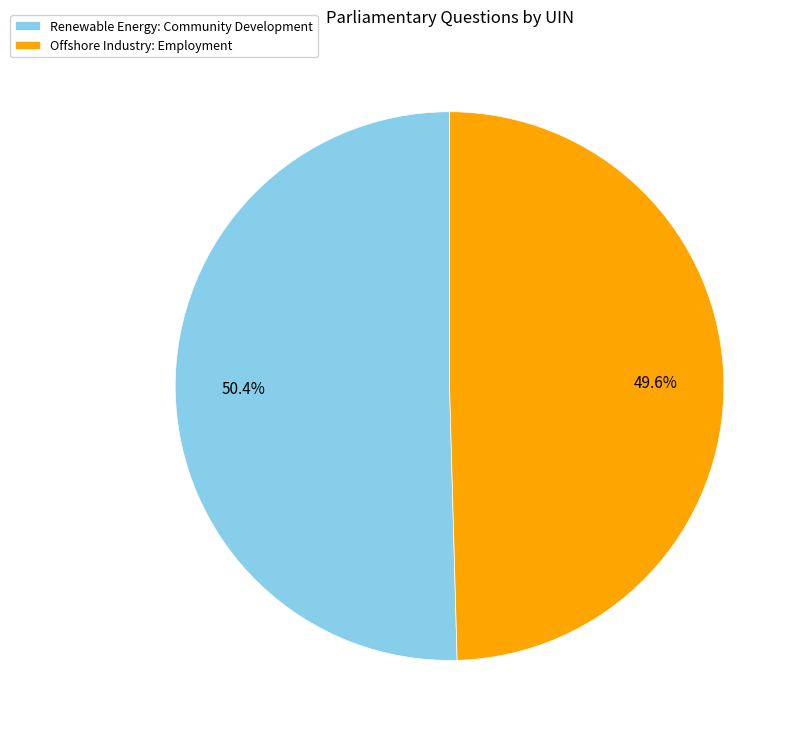

What percentage is the Offshore Industry: Employment slice, to the nearest percent?

50%